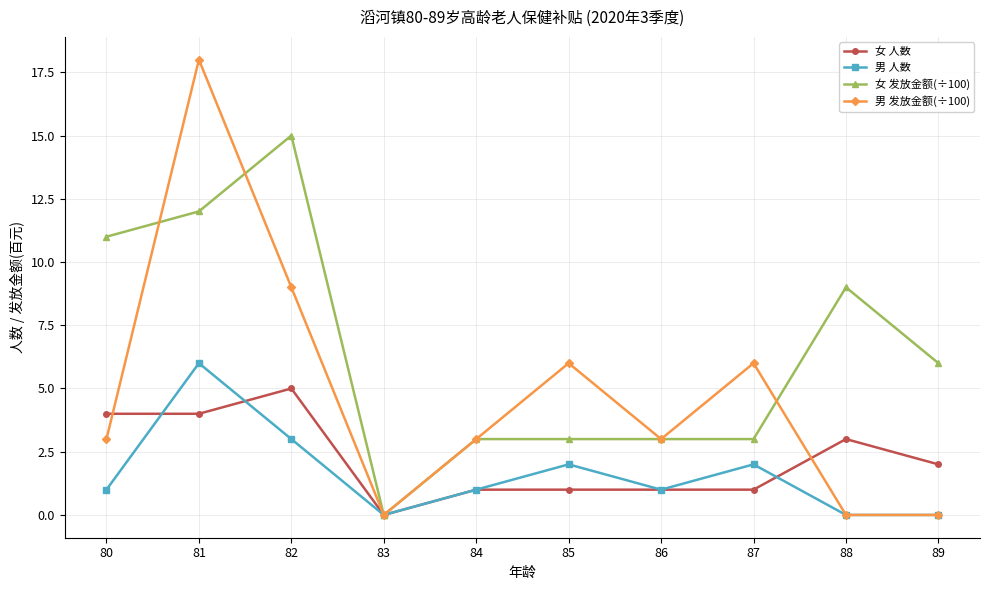

True or false: 男 发放金额(÷100) has more than 2 interior local peaks.

True